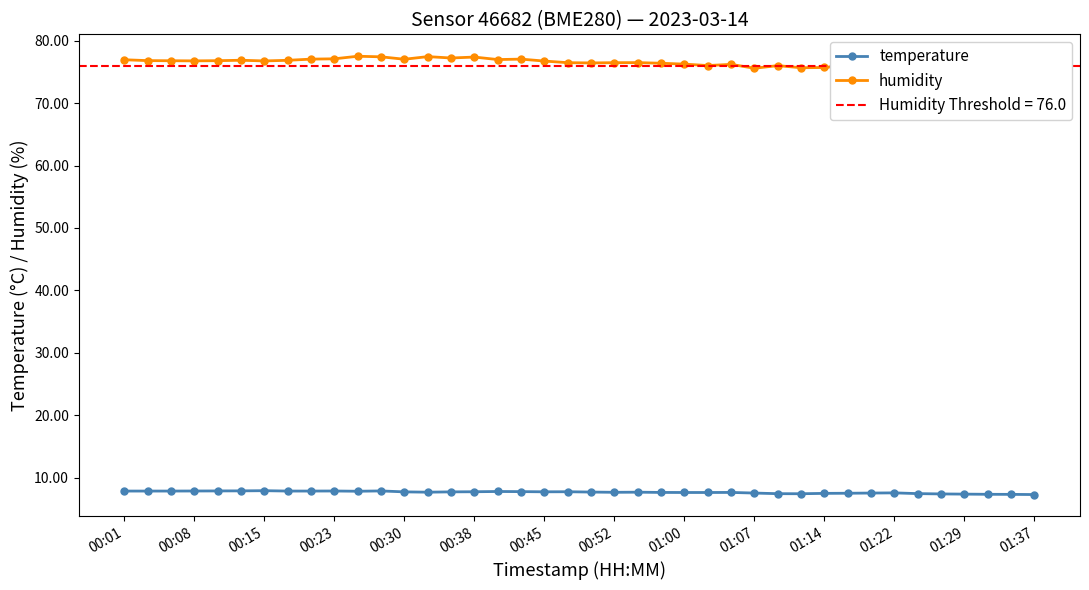

The value of temperature at 00:30 is 10.4. True or false?

False